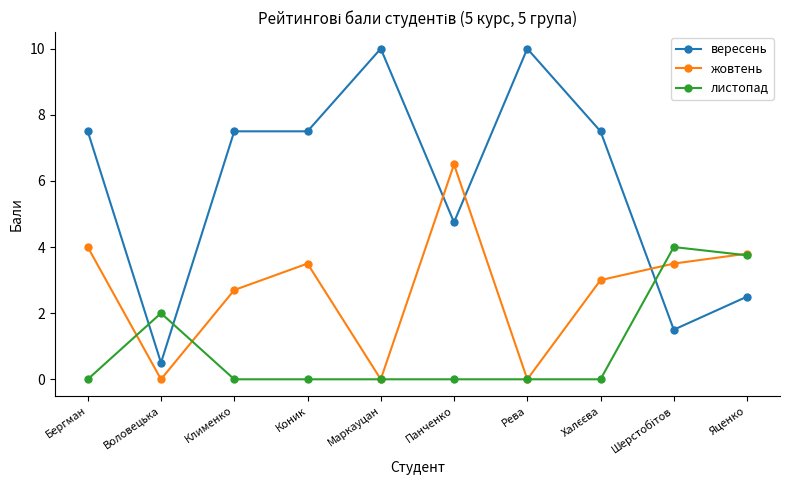

How many interior local valleys does the жовтень series have?

3